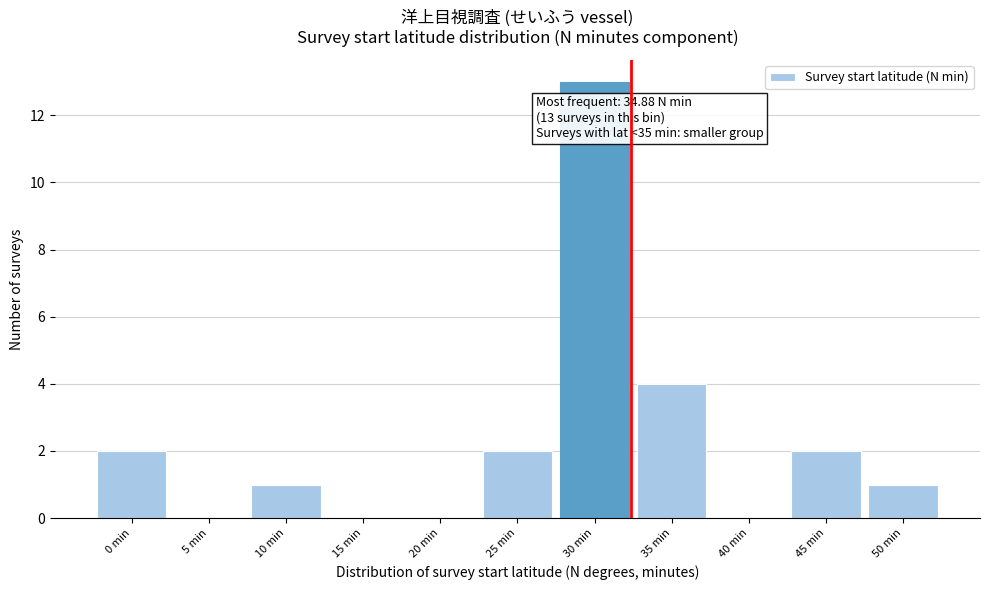

Reading right to left, what are all the values shown in this chart?

50 min=1	45 min=2	40 min=0	35 min=4	30 min=13	25 min=2	20 min=0	15 min=0	10 min=1	5 min=0	0 min=2